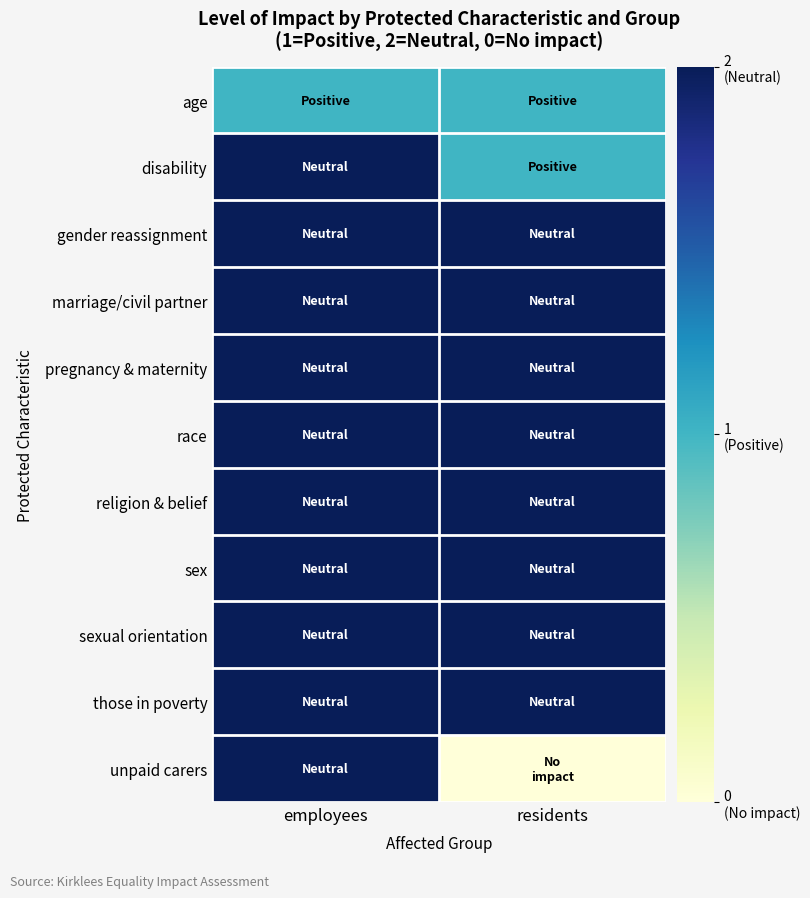

What is the greatest value displayed?

2